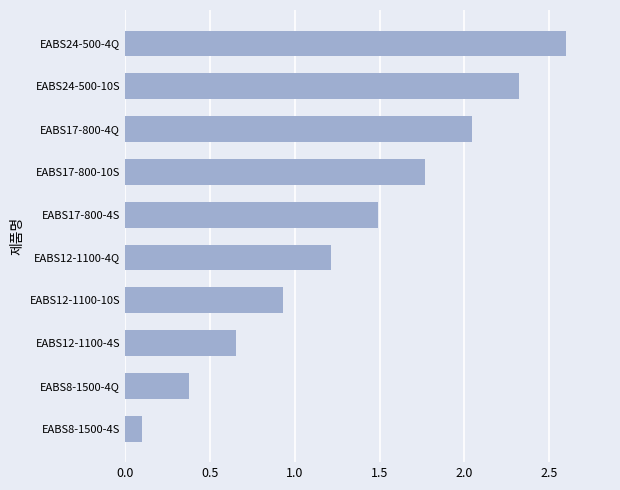

What is the change in value from EABS17-800-4Q to EABS24-500-4Q?

+0.6